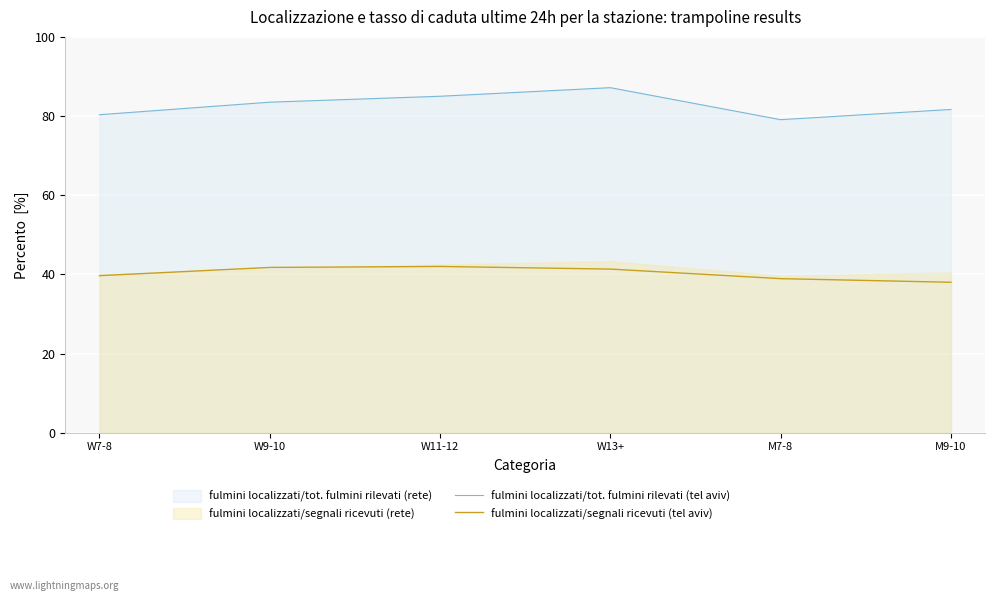

True or false: fulmini localizzati/segnali ricevuti (tel aviv) and fulmini localizzati/tot. fulmini rilevati (tel aviv) intersect in this chart.

False